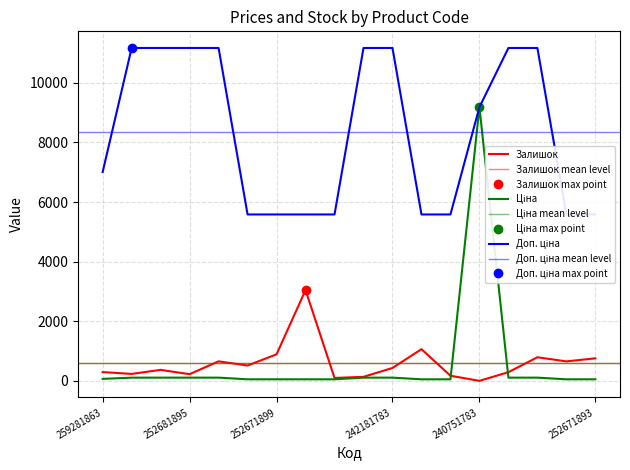

At which label is Залишок closest to 1526?

242162004